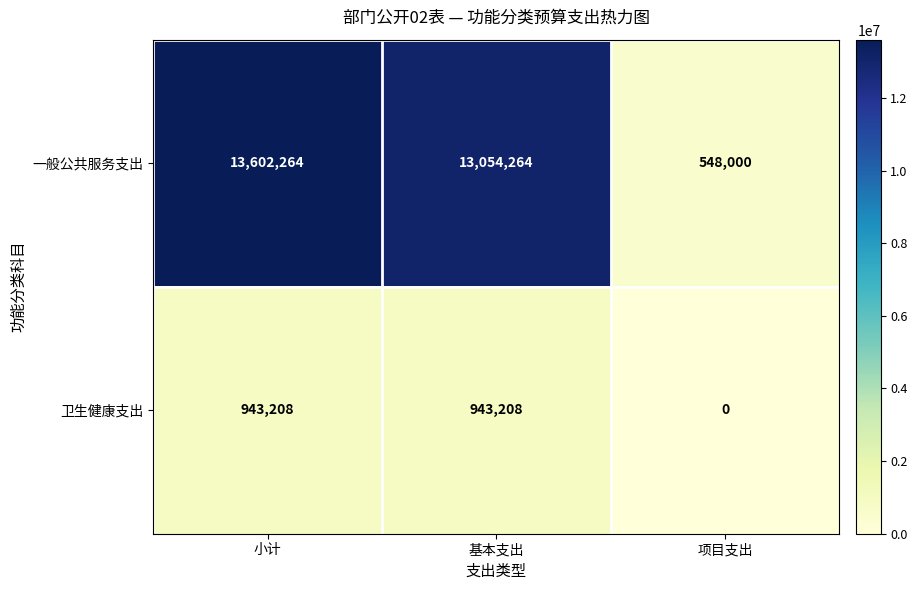

Rank the series by their average value, from highest to lowest.

一般公共服务支出, 卫生健康支出